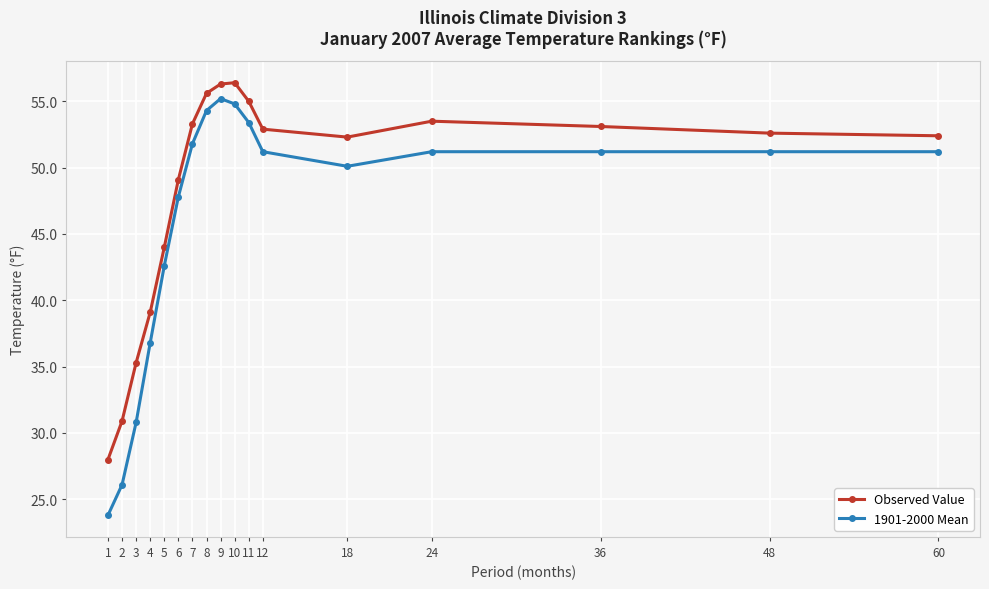

True or false: Observed Value has more than 0 interior local peaks.

True